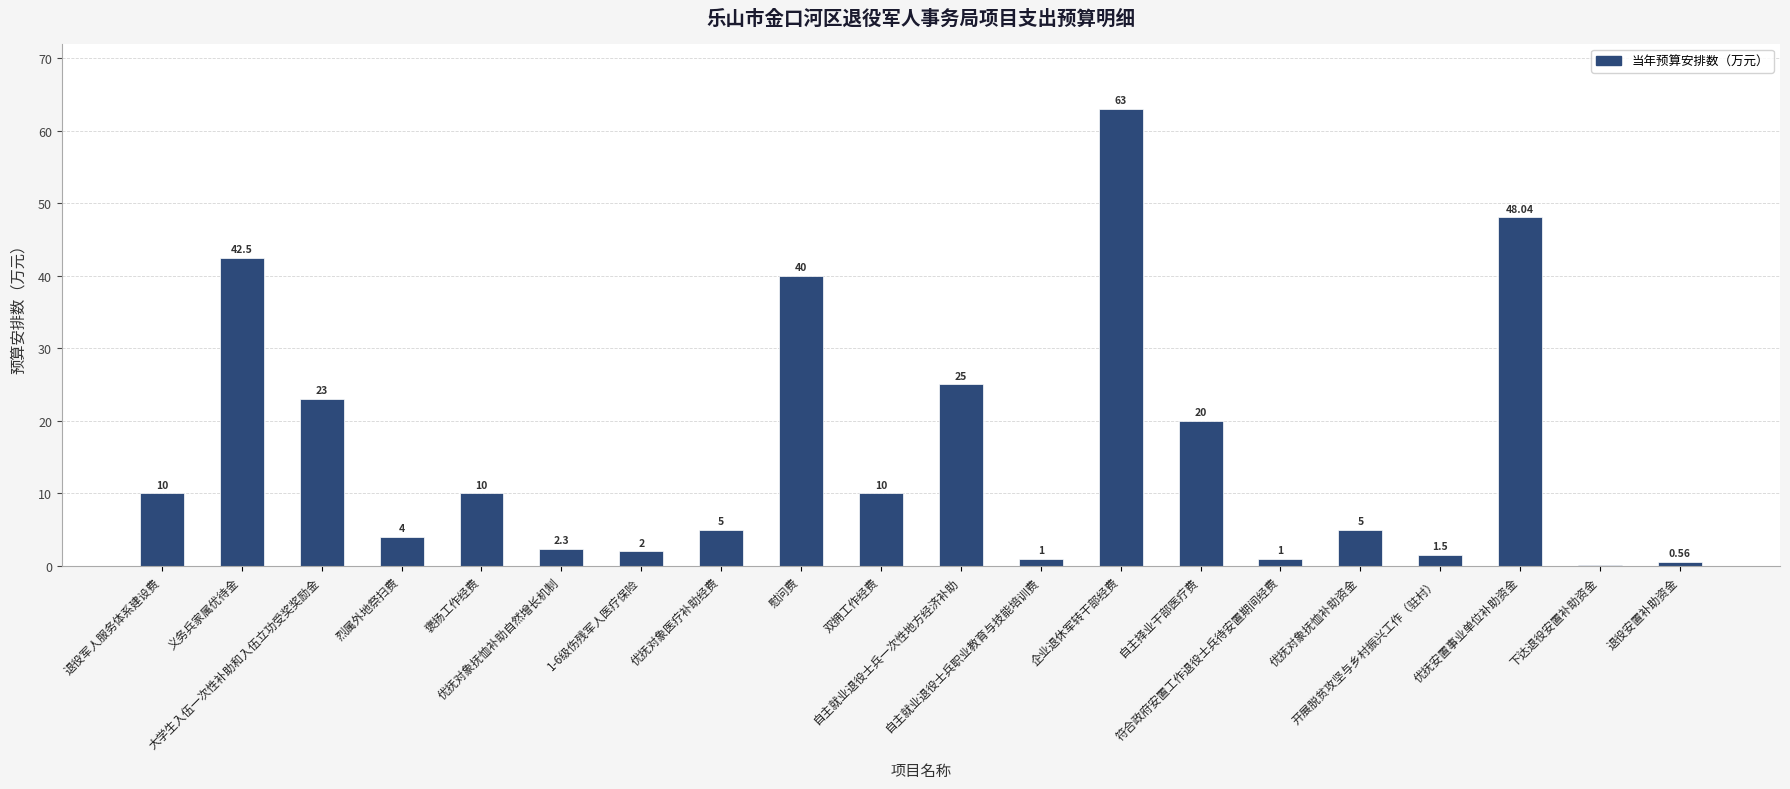

What is the sum of all values?

314.0